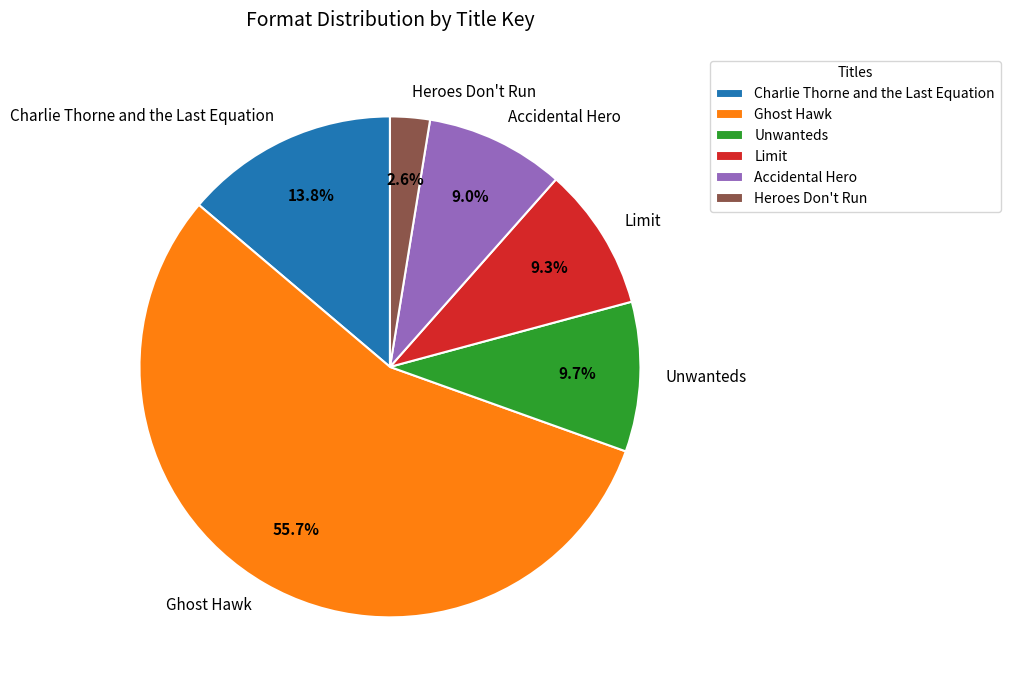

What percentage is the Ghost Hawk slice, to the nearest percent?

56%